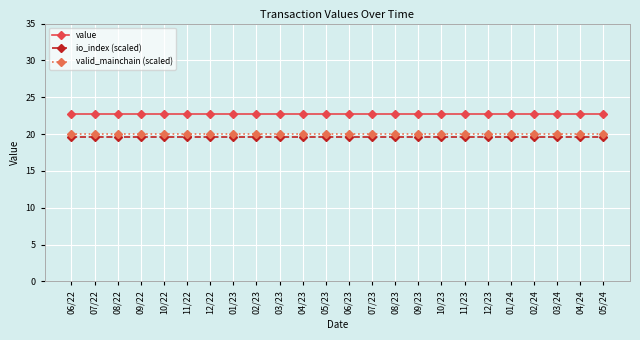

What value does the valid_mainchain (scaled) series have at 01/23?

20.0